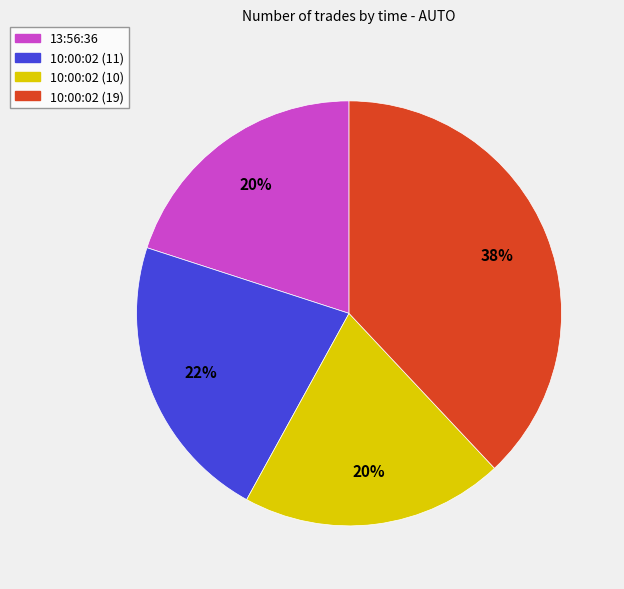

Which category has the biggest portion of the pie?

10:00:02 (19)